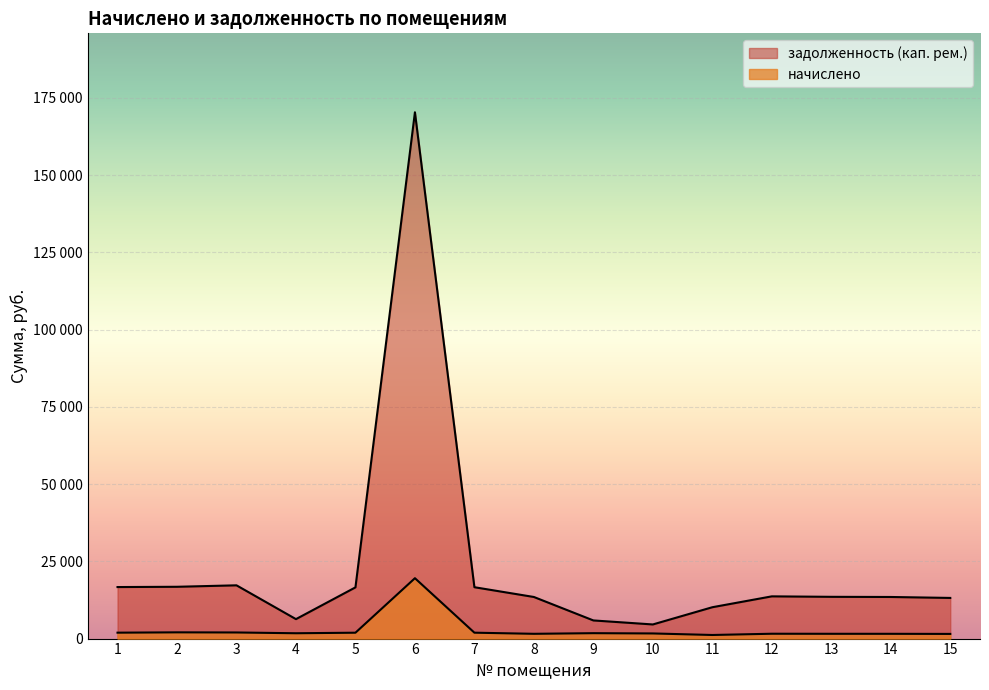

Which series changed the most between 12 and 15?

задолженность (кап. рем.)